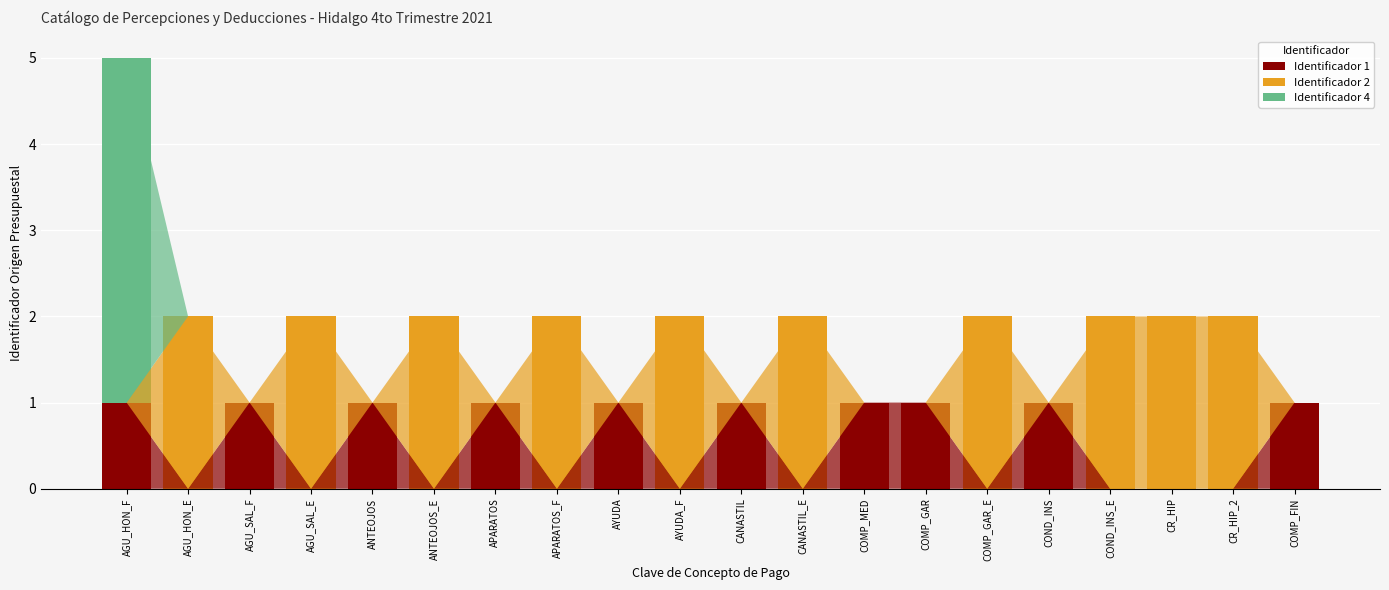

At which category is the sum across all series the highest?

AGU_HON_F